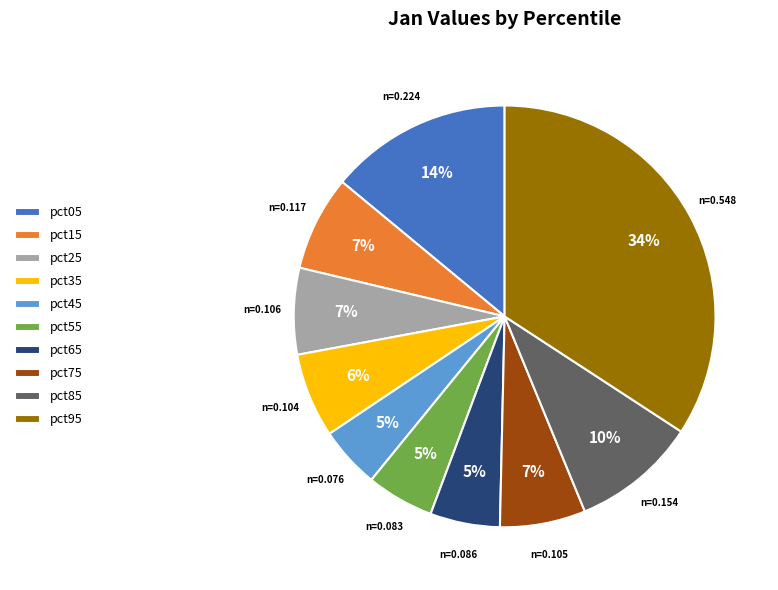

Combined, do pct45 and pct85 account for over 50%?

No